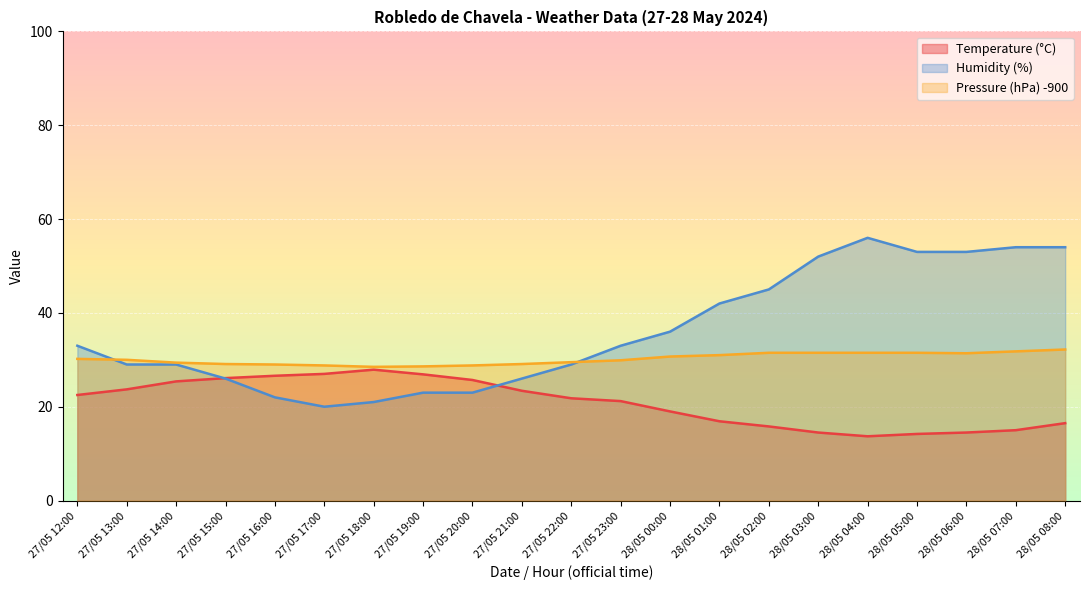

How many lines are shown in the chart?

3